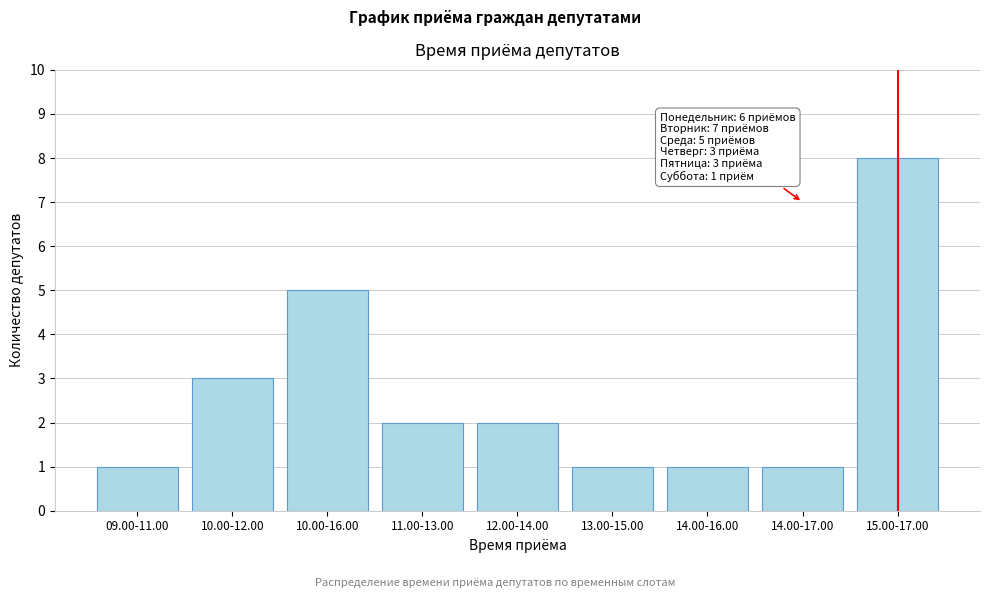

Reading left to right, what are all the values shown in this chart?

1	3	5	2	2	1	1	1	8